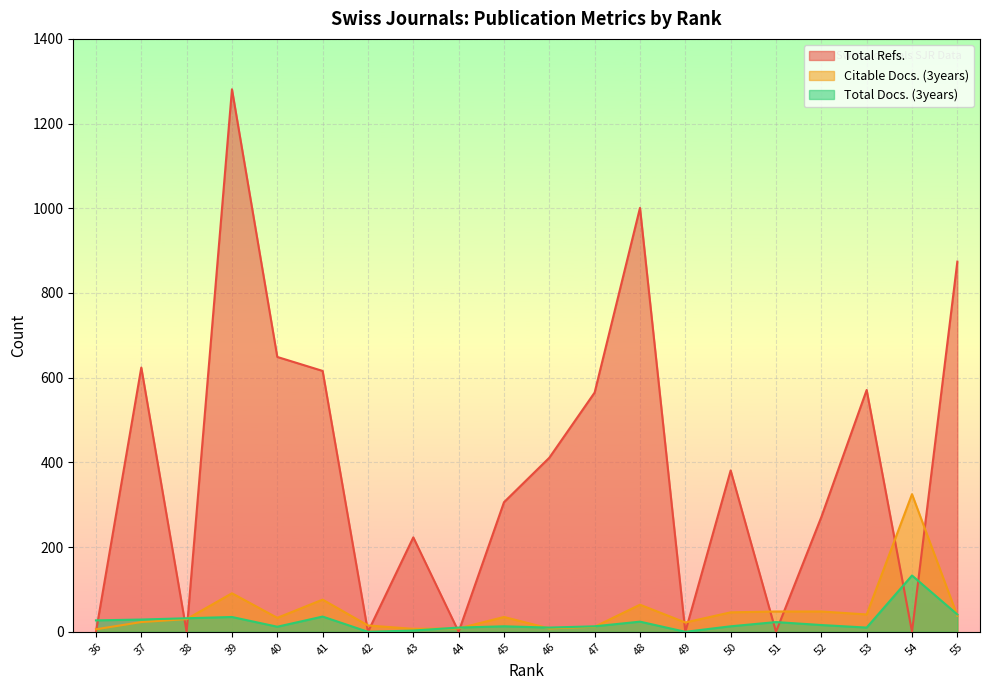

Where is Citable Docs. (3years) nearest to the value 165?

39